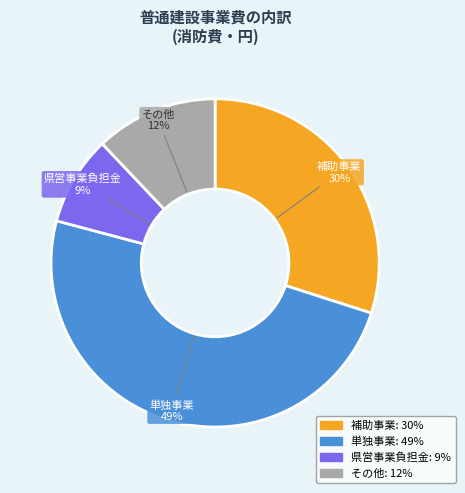

To the nearest percent, what portion does 単独事業 represent?

49%